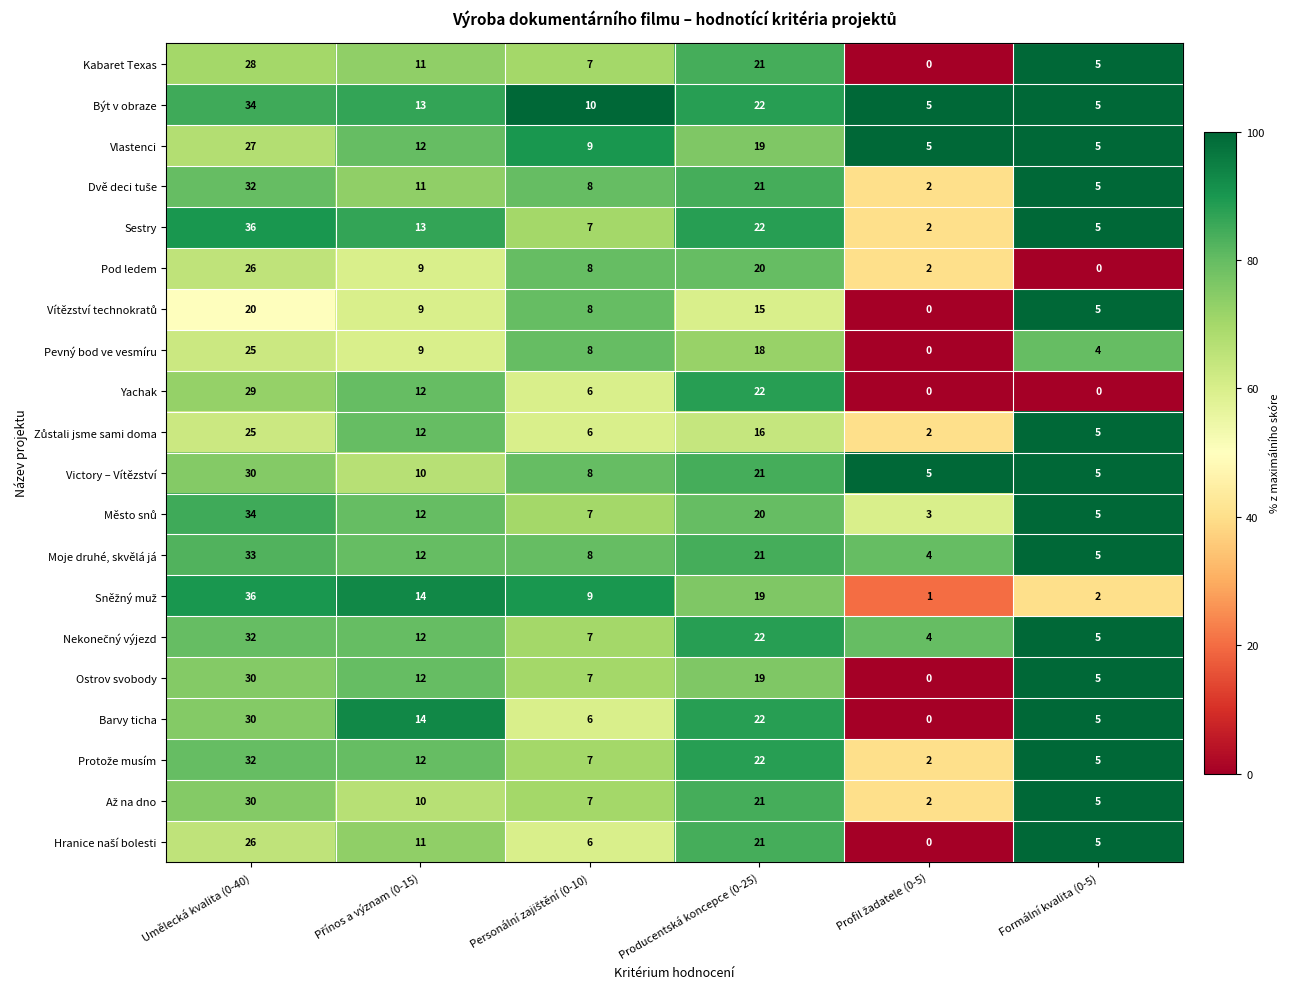

Which category has the highest value across all series?

Umělecká kvalita (0-40)